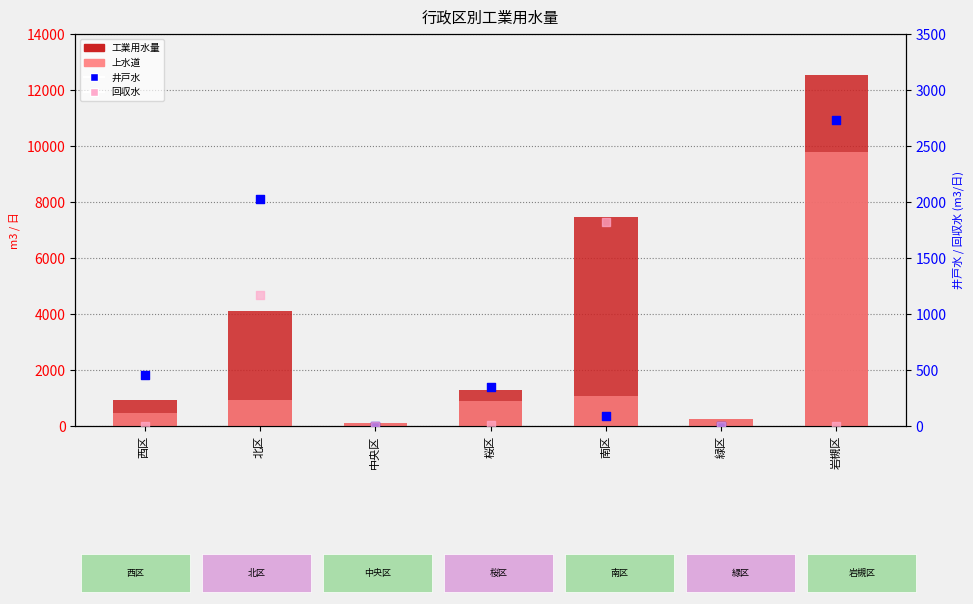

Which series has the widest spread of Y values?

工業用水量